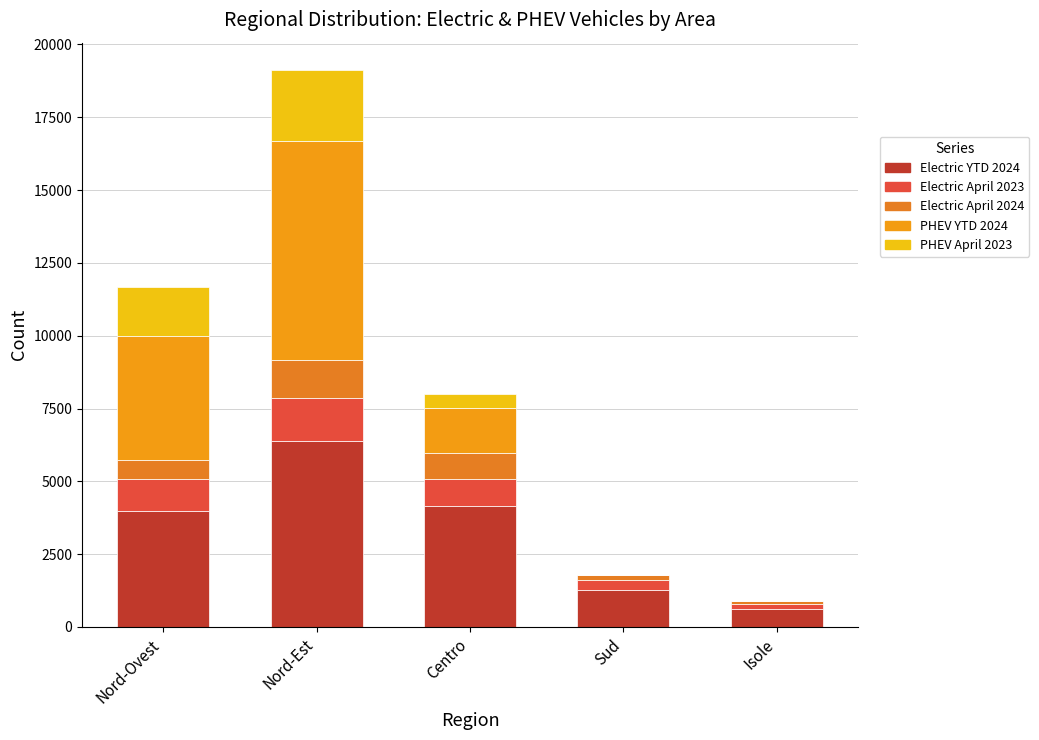

How many distinct data groups are displayed?

5